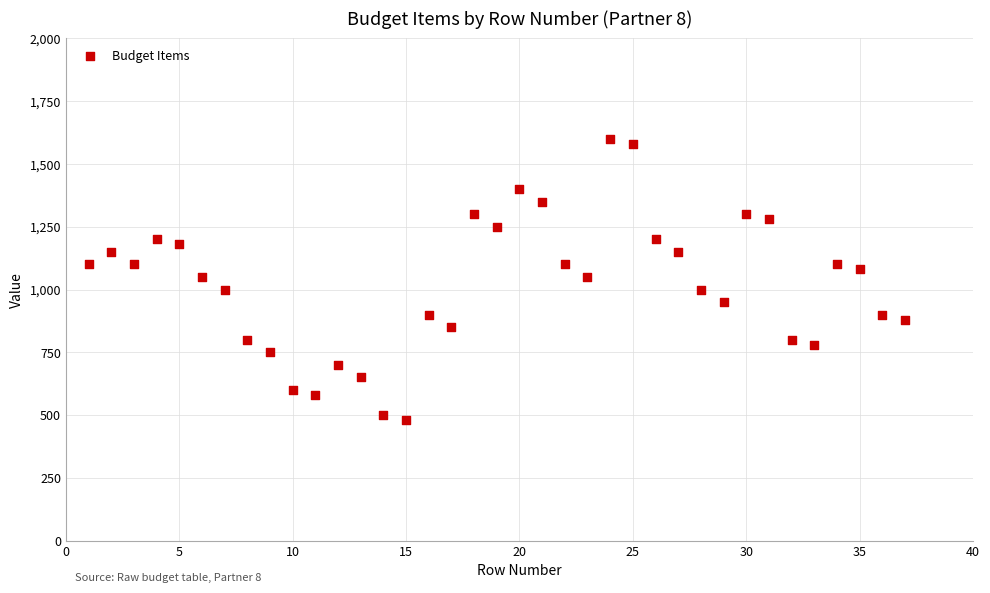

What is the range of X values (max minus min)?

36